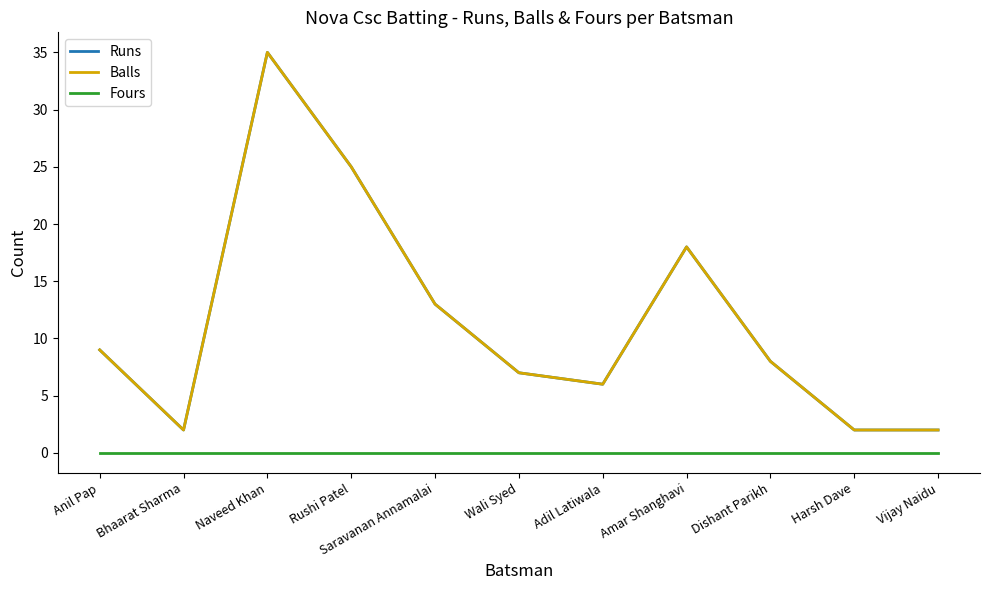

Which series changed the most between Bhaarat Sharma and Dishant Parikh?

Runs